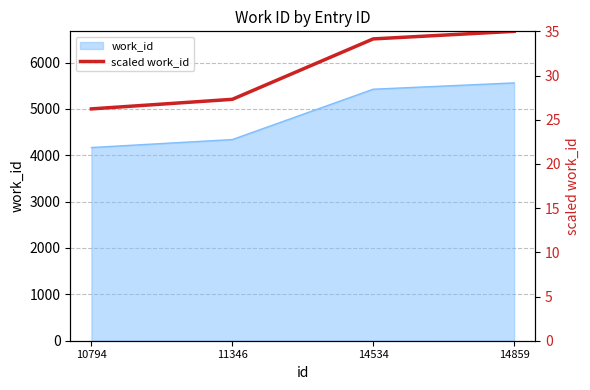

At which label is the value closest to 4864?

11346